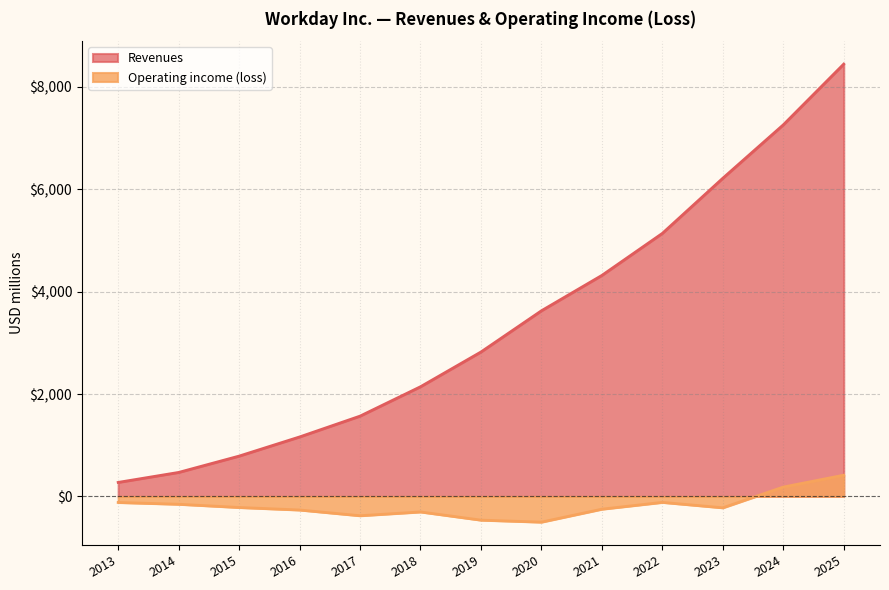

At 2025, list the series in order from largest to smallest.

Revenues, Operating income (loss)